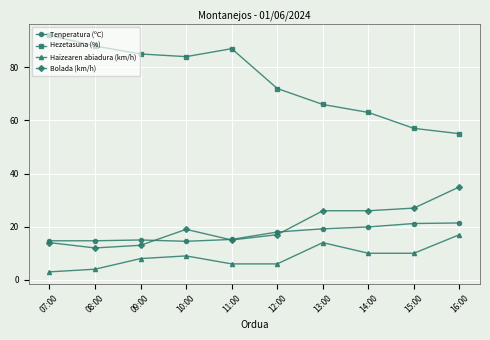

At how many categories does at least one series exceed 15?

10